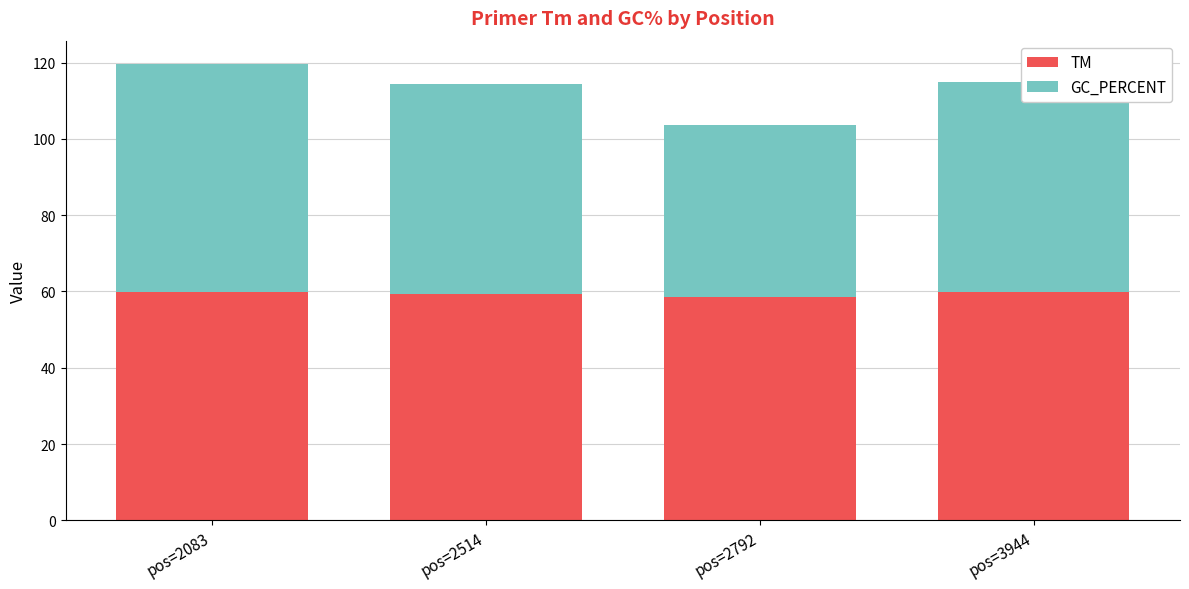

What is the approximate value of TM at pos=2514?

59.5